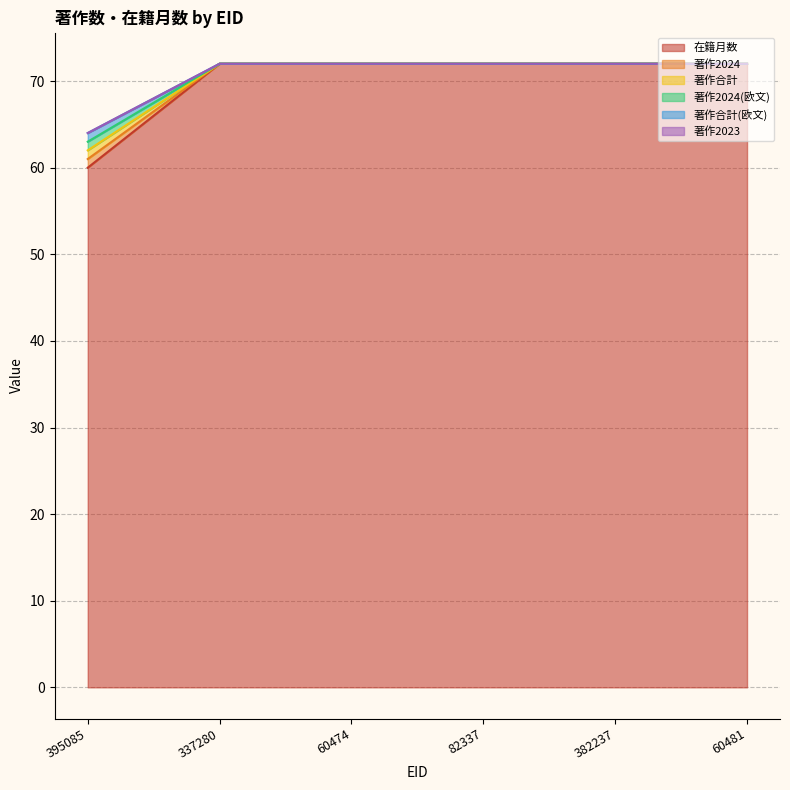

Does the chart have visible grid lines?

Yes